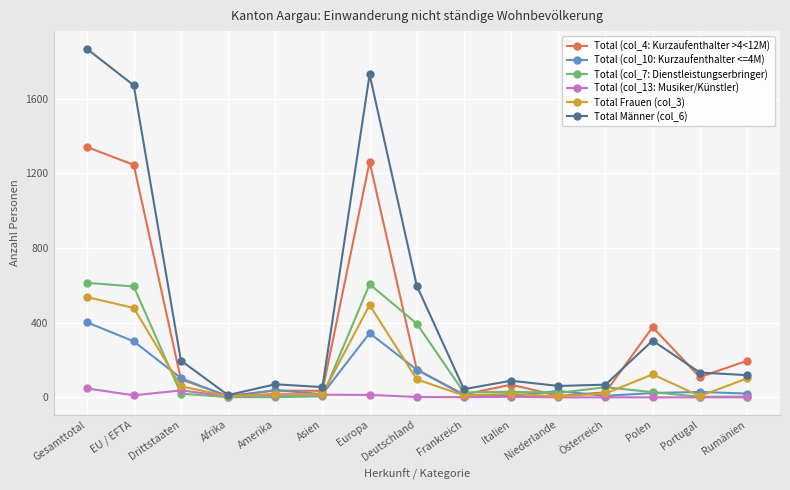

In Total (col_4: Kurzaufenthalter >4<12M), how many points are lower than both neighbors (excluding endpoints)?

5